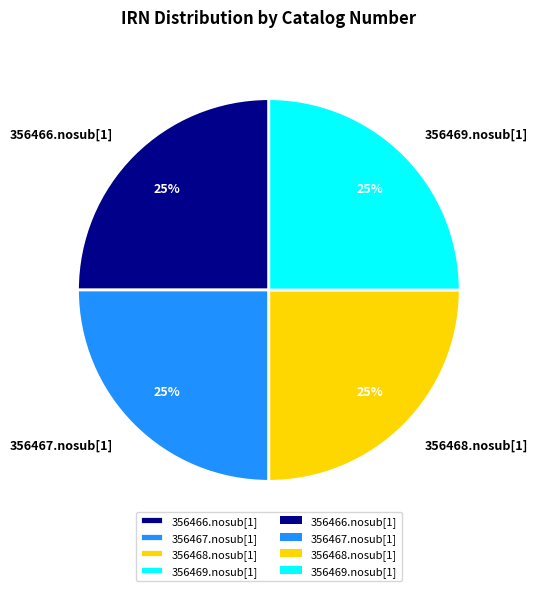

What percentage is the 356468.nosub[1] slice, to the nearest percent?

25%